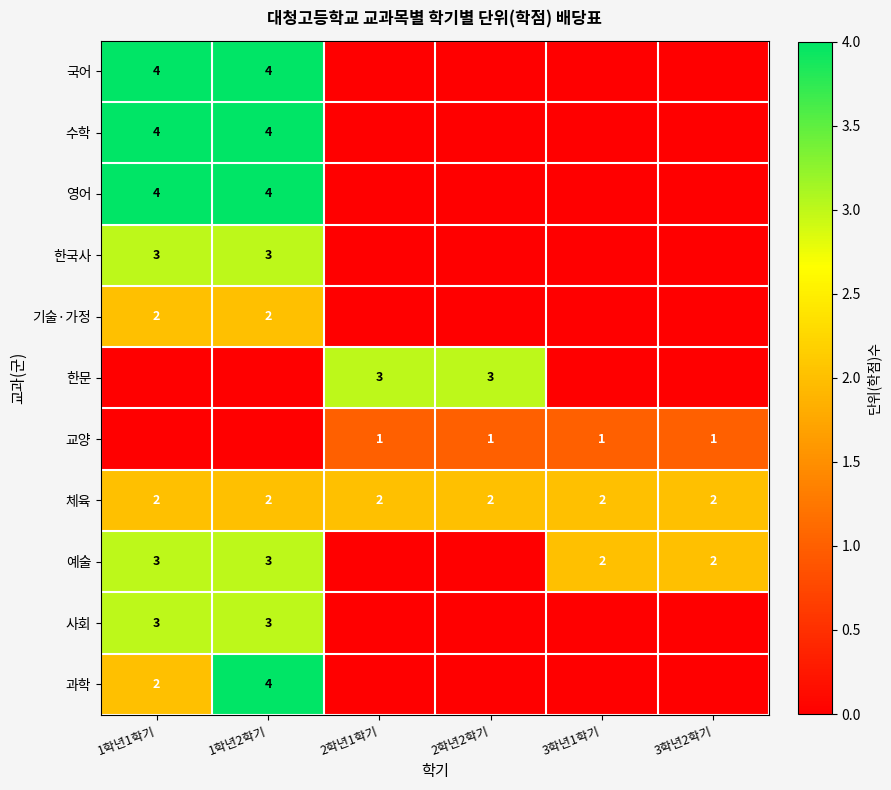

The 과학 series shows 2 at 1학년1학기. True or false?

True